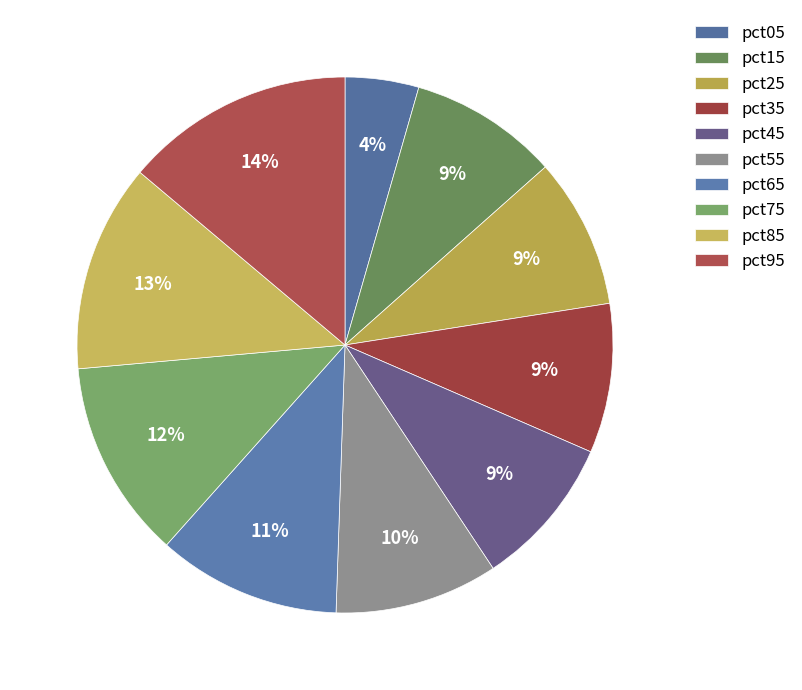

To the nearest percent, what percentage of the pie is pct25?

9%